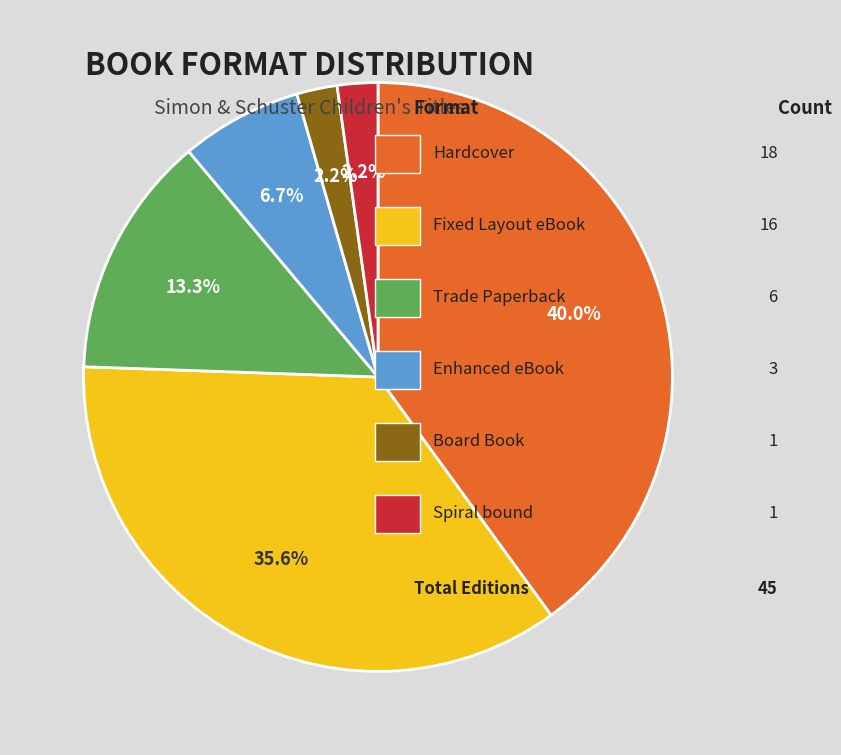

Is there a majority slice in this chart?

No